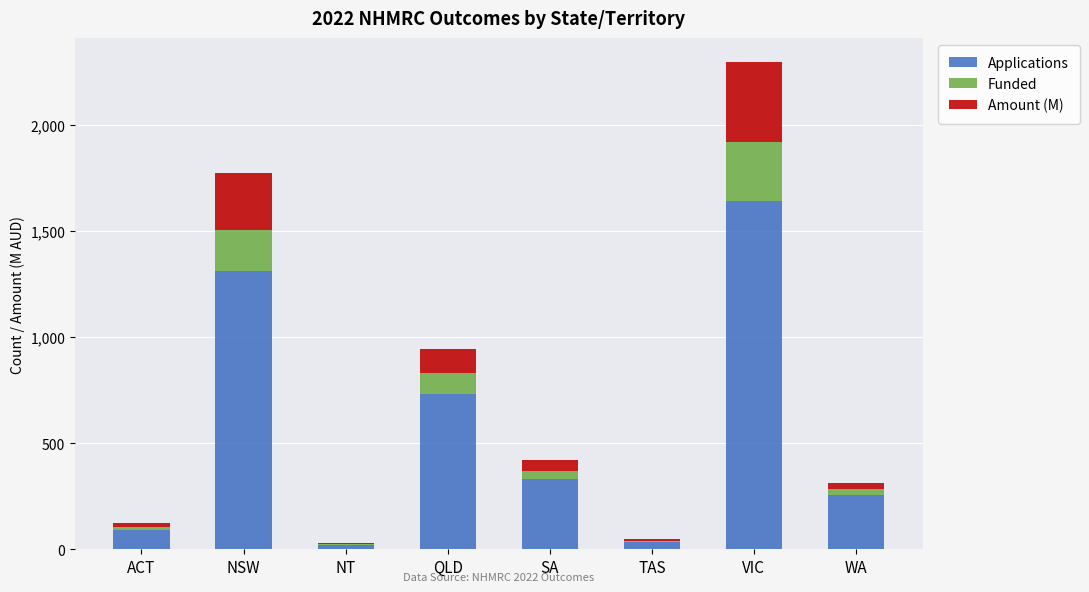

What is the highest value of the Applications series?

1641.0